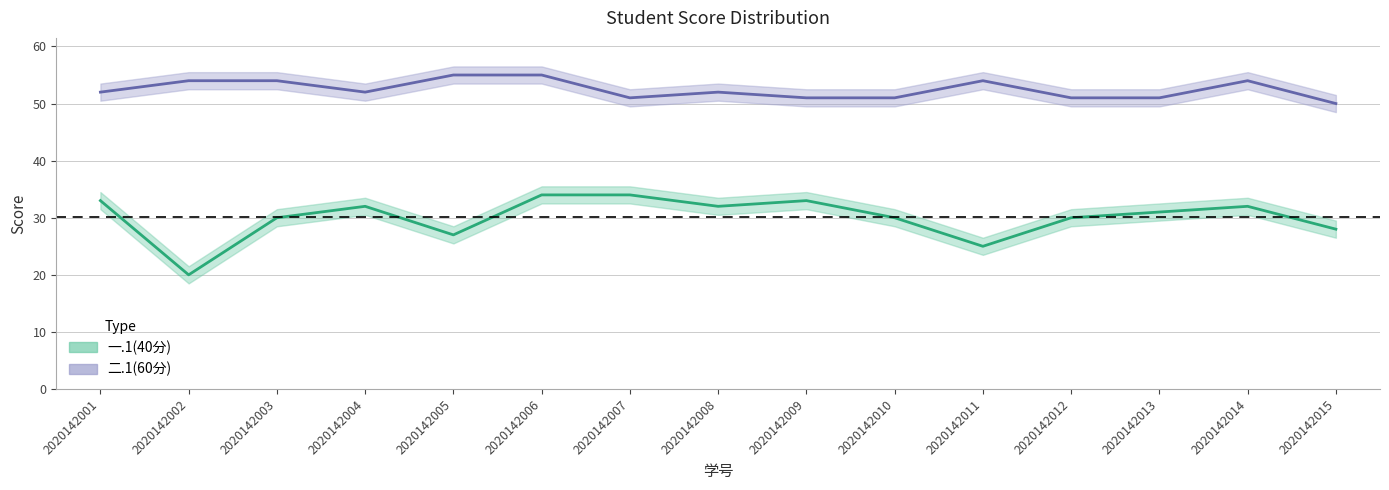

True or false: 二.1(60分) has a value of 51 at 2020142013.

True